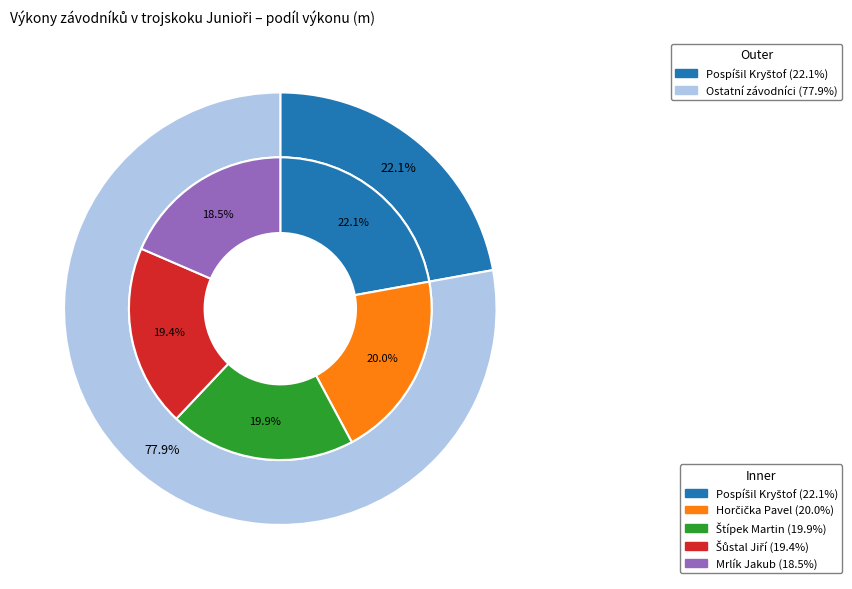

Which category has the smallest portion of the pie?

Mrlík Jakub